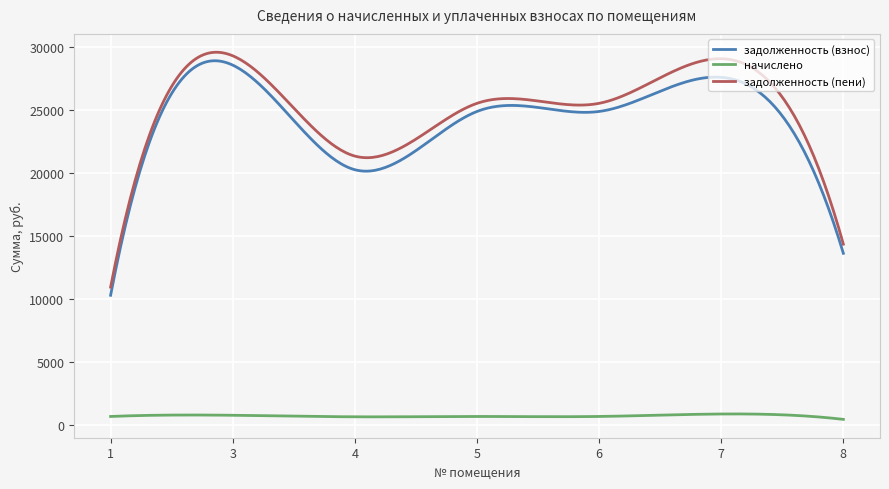

True or false: начислено and задолженность (пени) cross at least once.

False